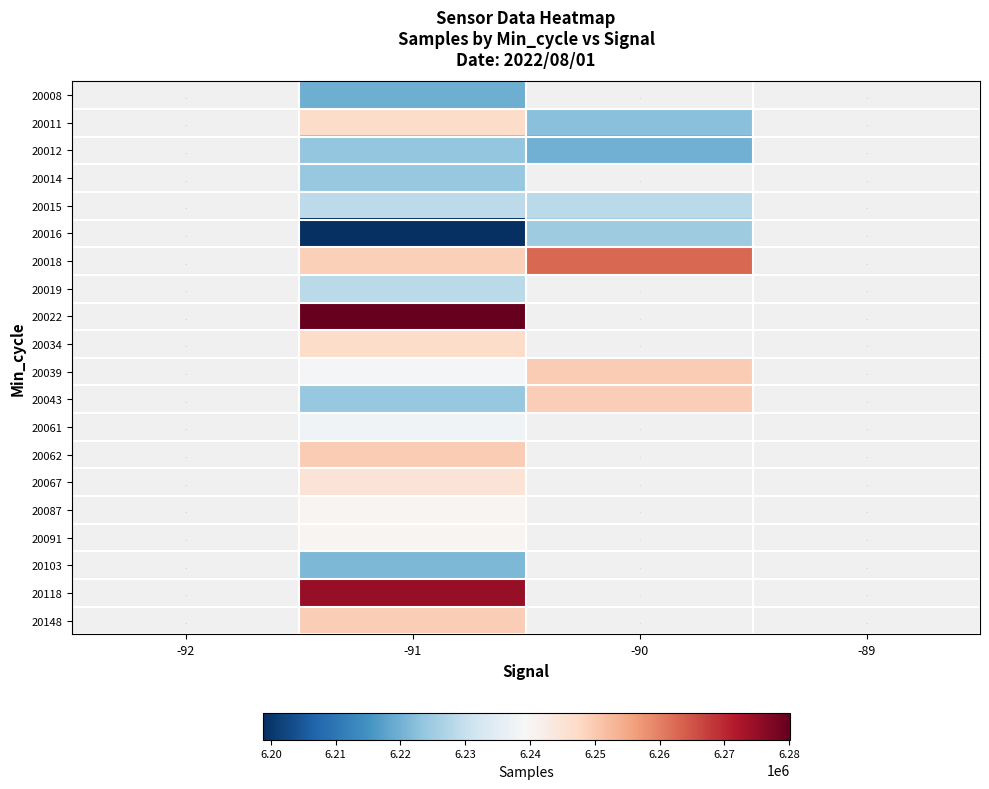

What is the sum of the 20018 values at -90 and -91?

12511991.0